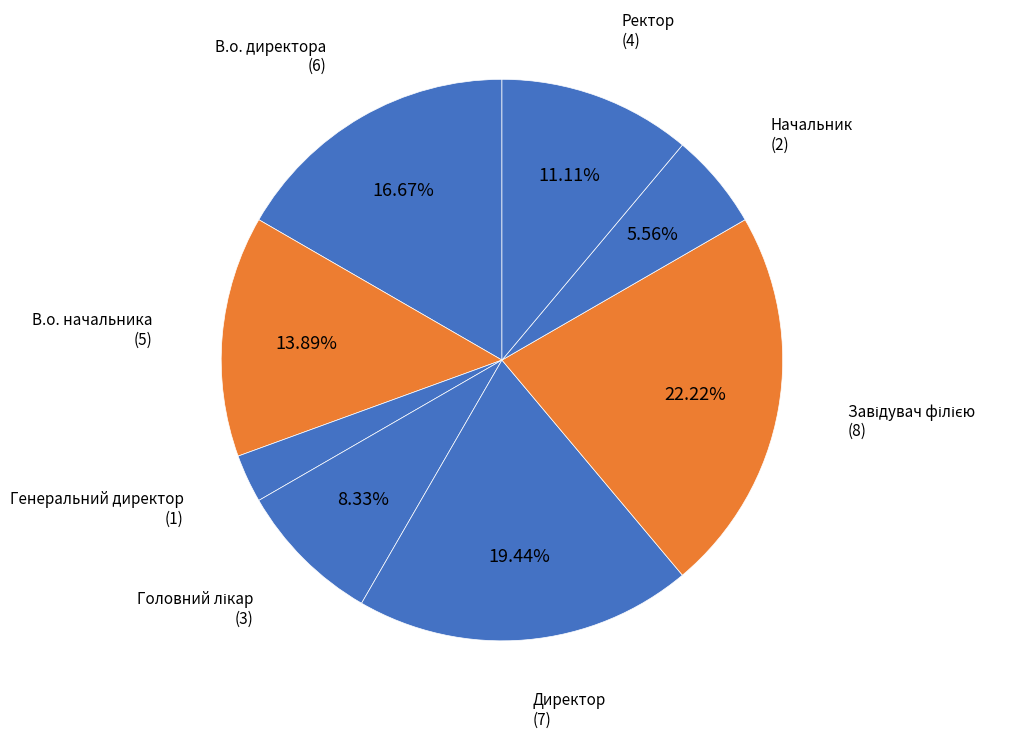

What is the ratio of the value at Ректор to the value at В.о. директора?

0.7